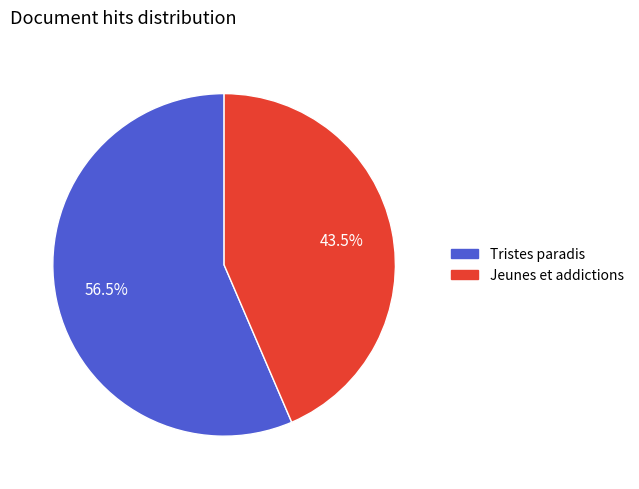

Which slice represents more than half of the pie?

Tristes paradis